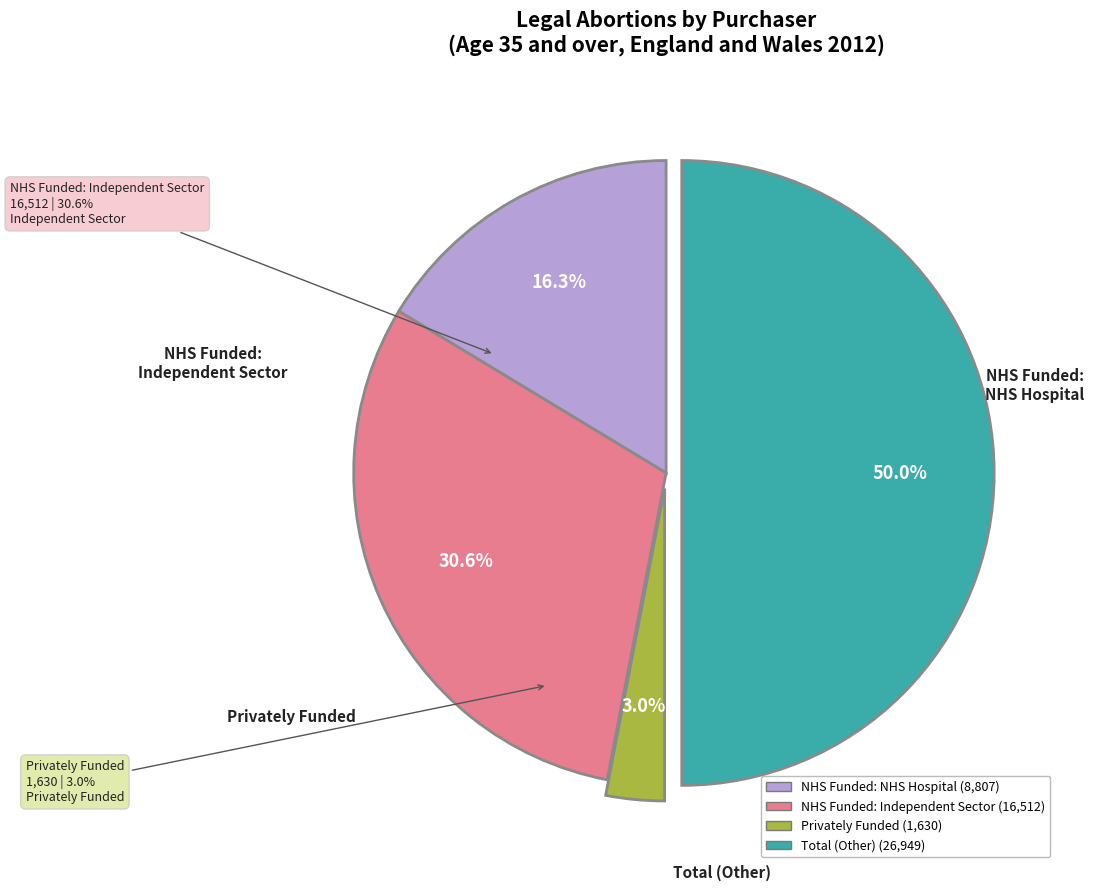

How much of the chart is everything except Privately Funded?

97.0%